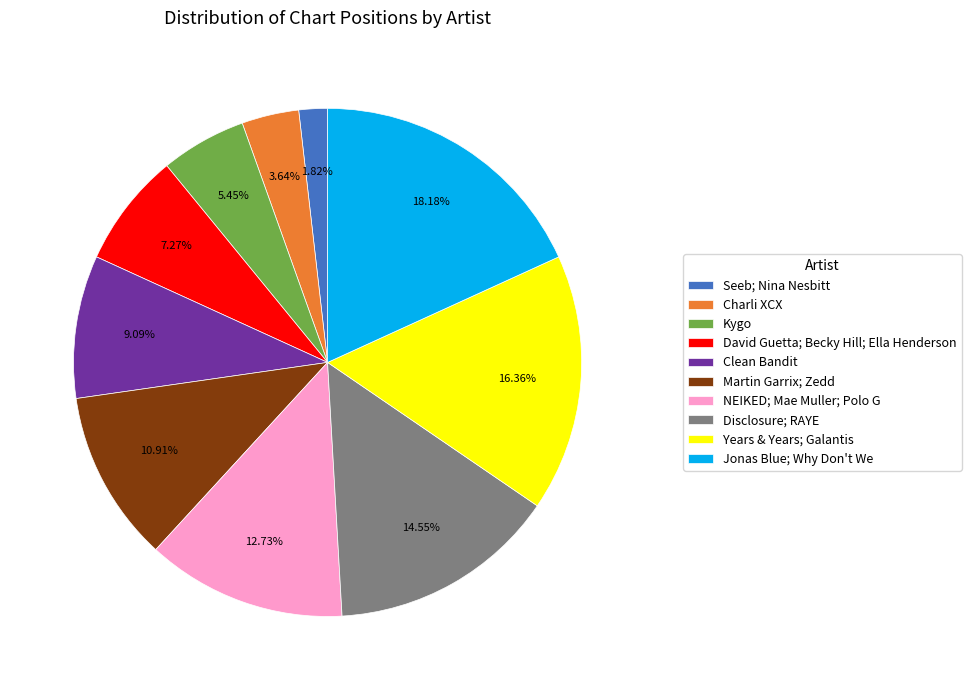

What percentage is NOT represented by NEIKED; Mae Muller; Polo G?

87.3%